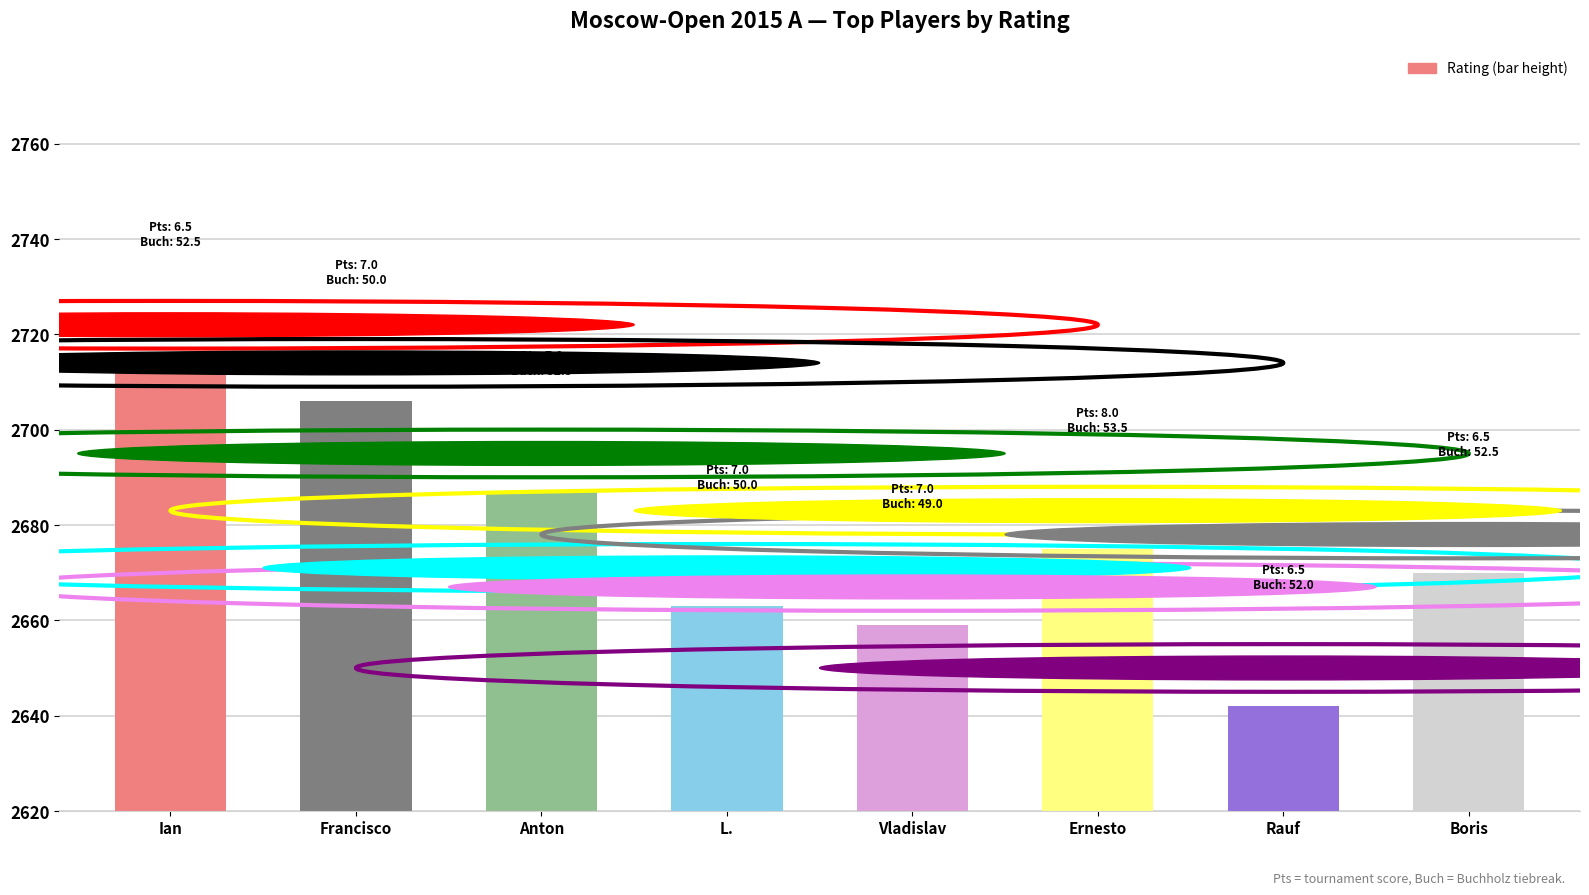

What position from the left is Ian?

1